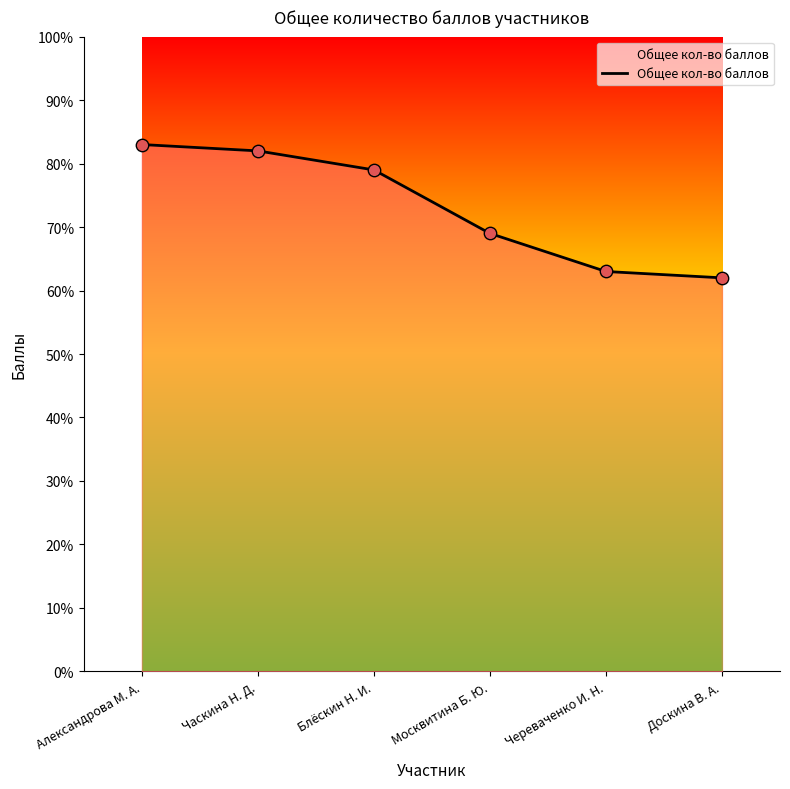

Which has a higher value, Москвитина Б. Ю. or Доскина В. А.?

Москвитина Б. Ю.